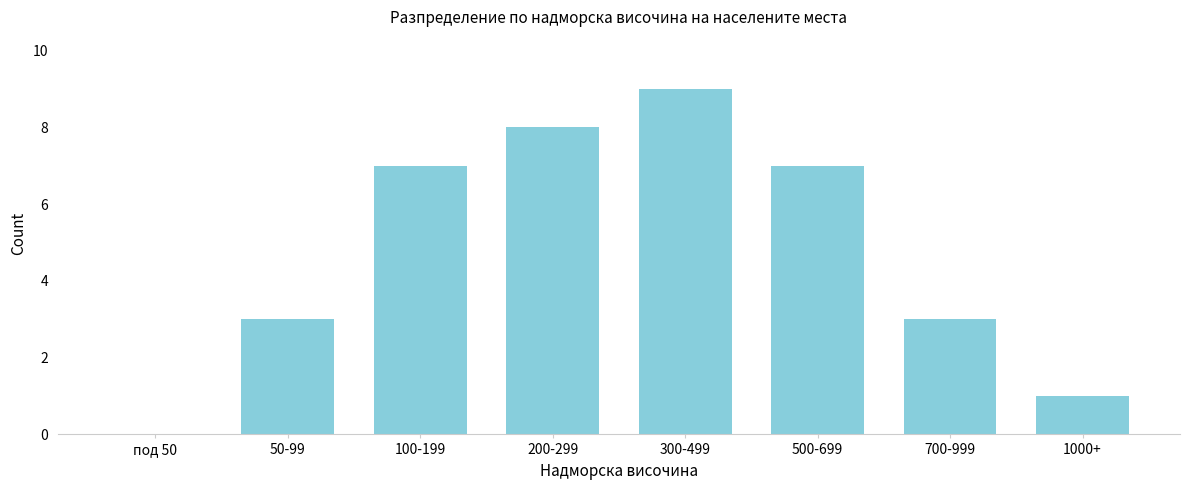

Reading right to left, extract all data points from this chart.

1000+=1	700-999=3	500-699=7	300-499=9	200-299=8	100-199=7	50-99=3	под 50=0